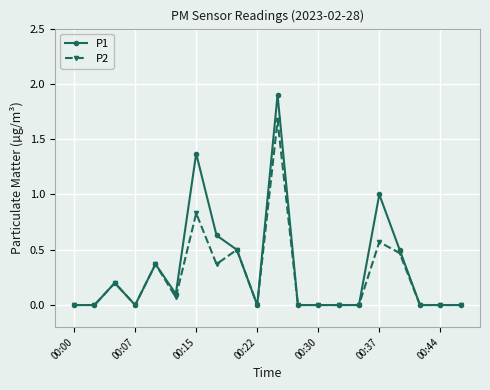

Rank the series by their maximum value, from lowest to highest.

P2, P1